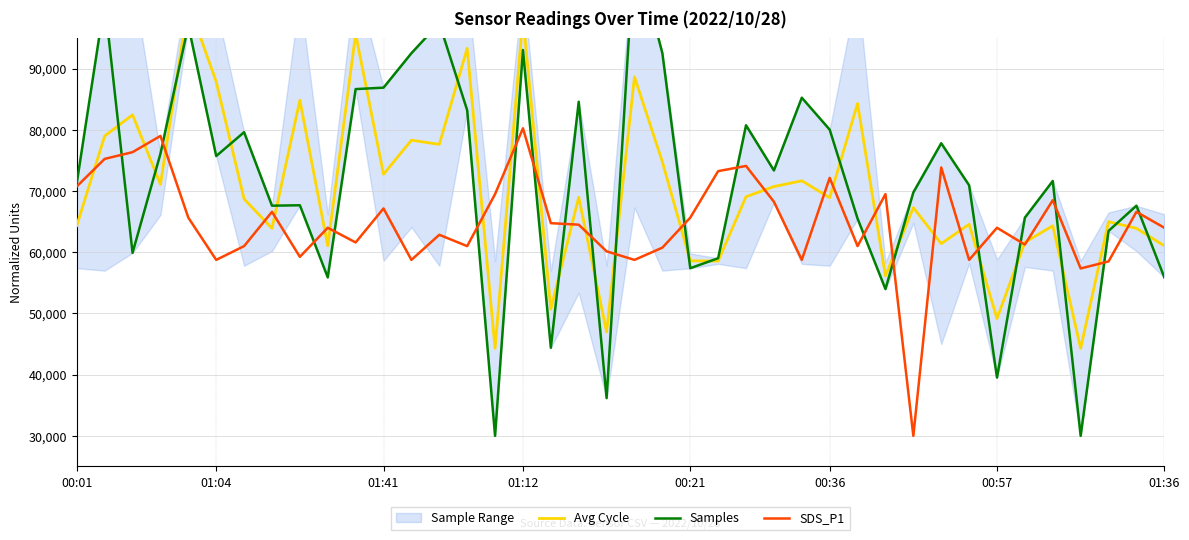

Is this an area chart (filled region under the line)?

No